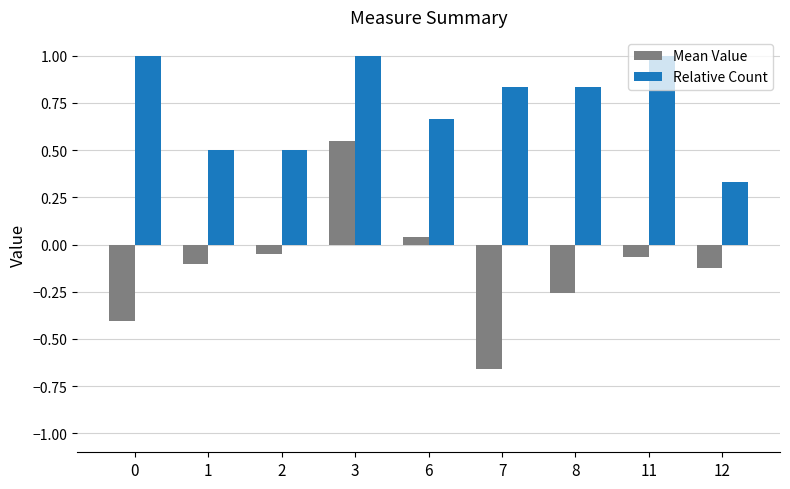

Does the chart contain any negative values?

Yes